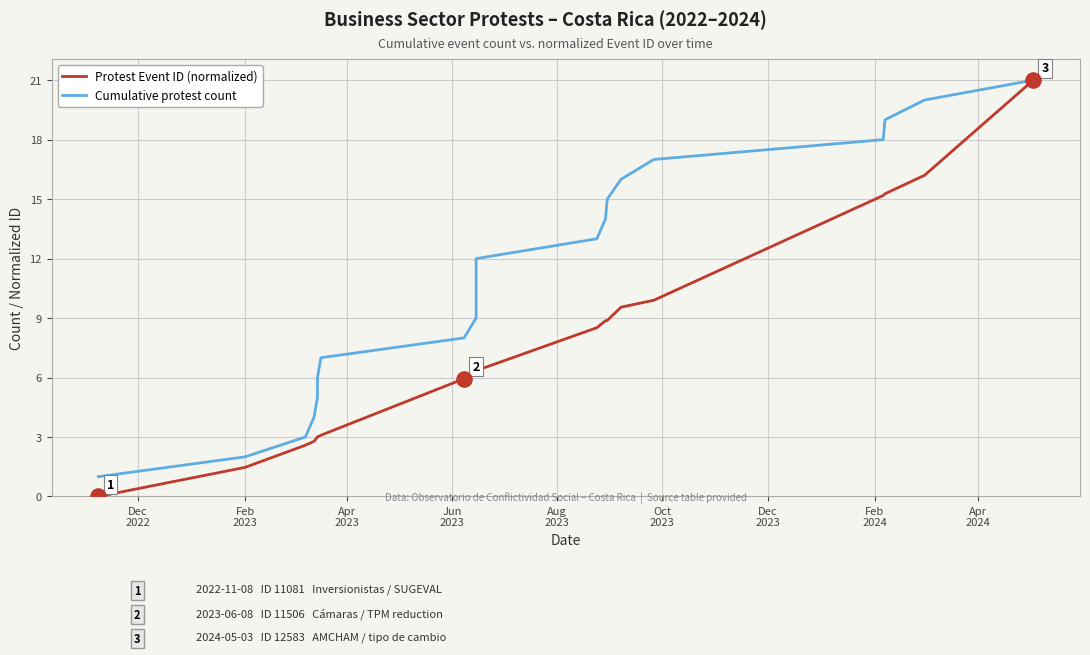

Which series has the largest total across all categories?

Cumulative protest count